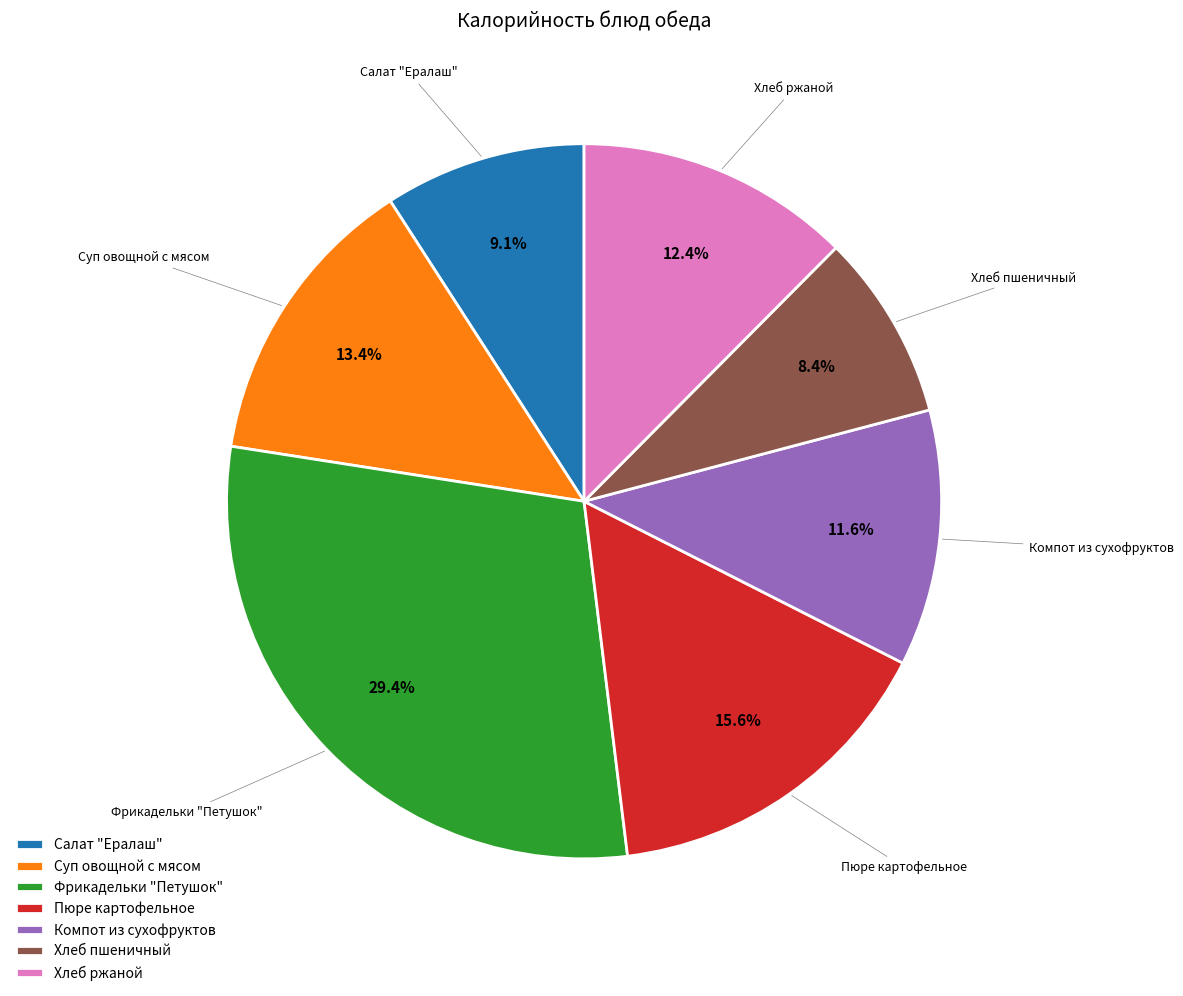

Does Суп овощной с мясом account for over 50% of the chart?

No